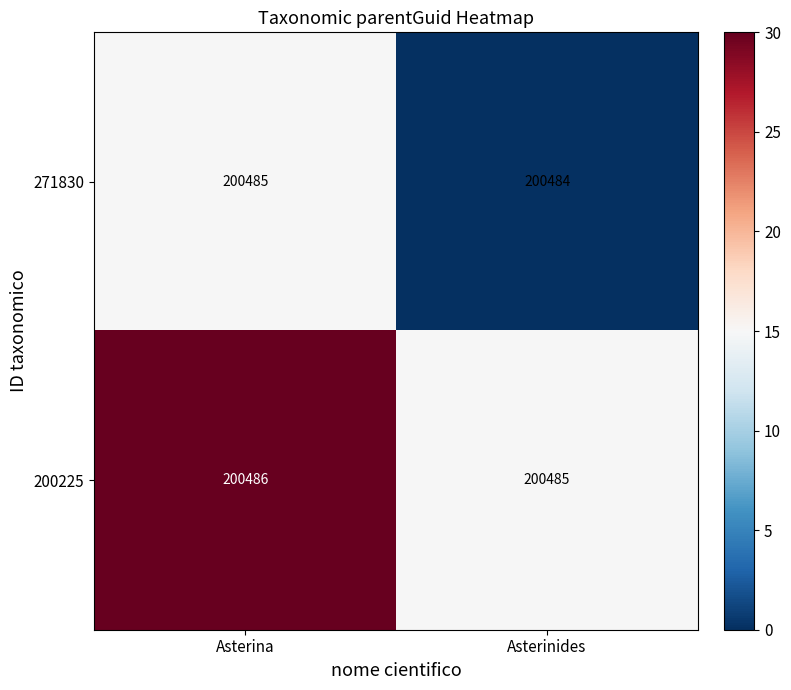

Which series has the largest total across all categories?

200225